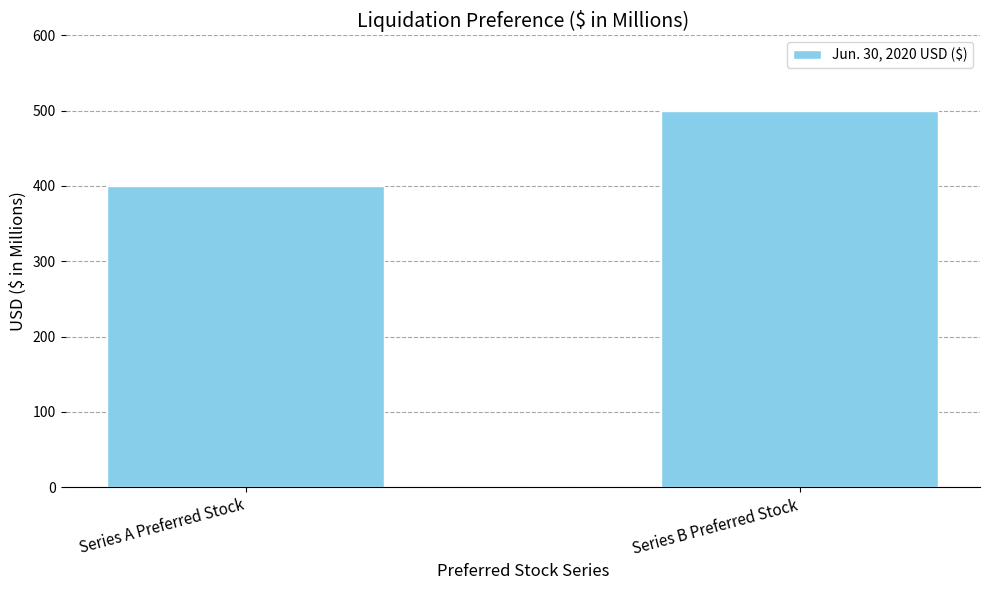

How many data points does each series have?

2